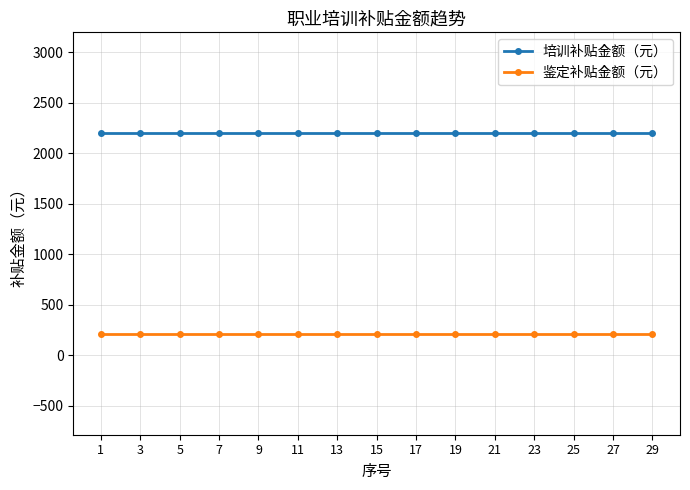

At how many categories does at least one series exceed 2085?

15